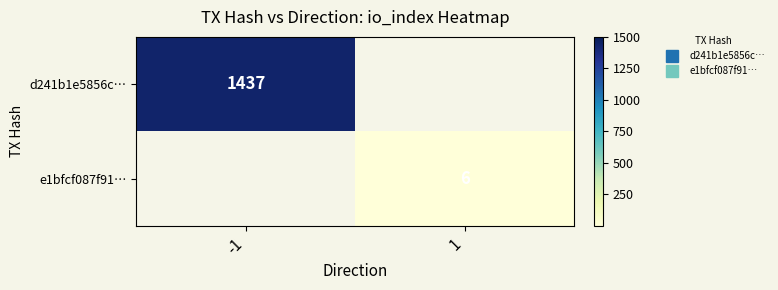

What is the minimum value for d241b1e5856c…?

1437.0